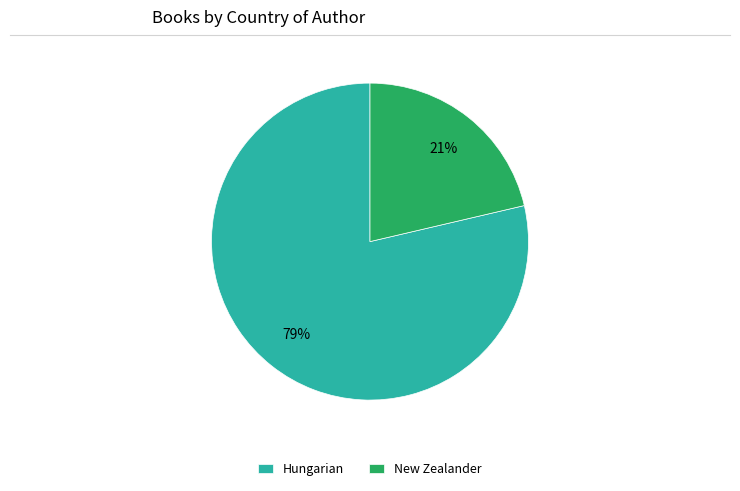

Rank the categories by value from highest to lowest.

Hungarian, New Zealander